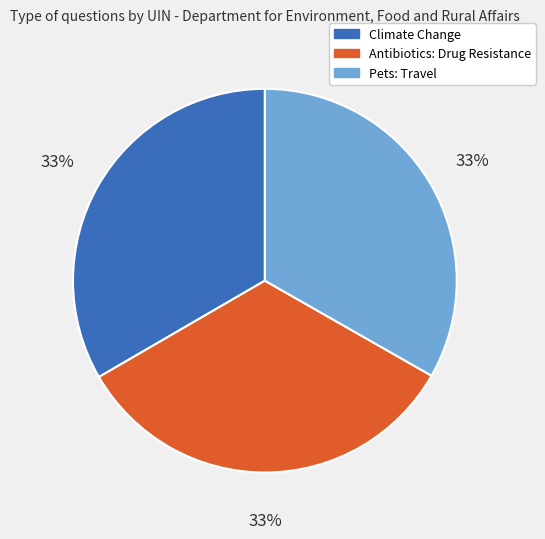

Is there a majority slice in this chart?

No